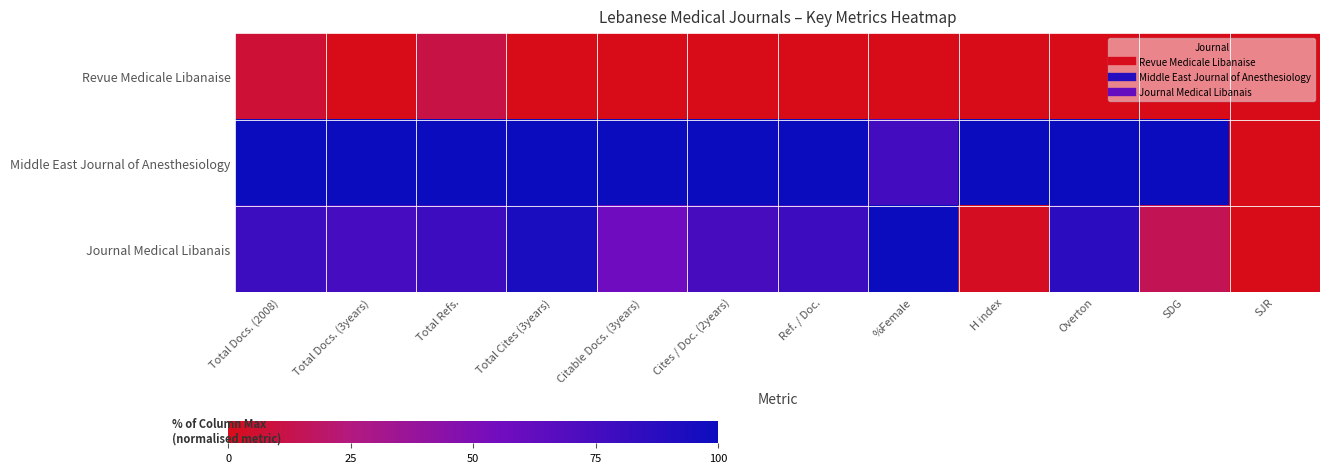

How many categories are shown in the chart?

12